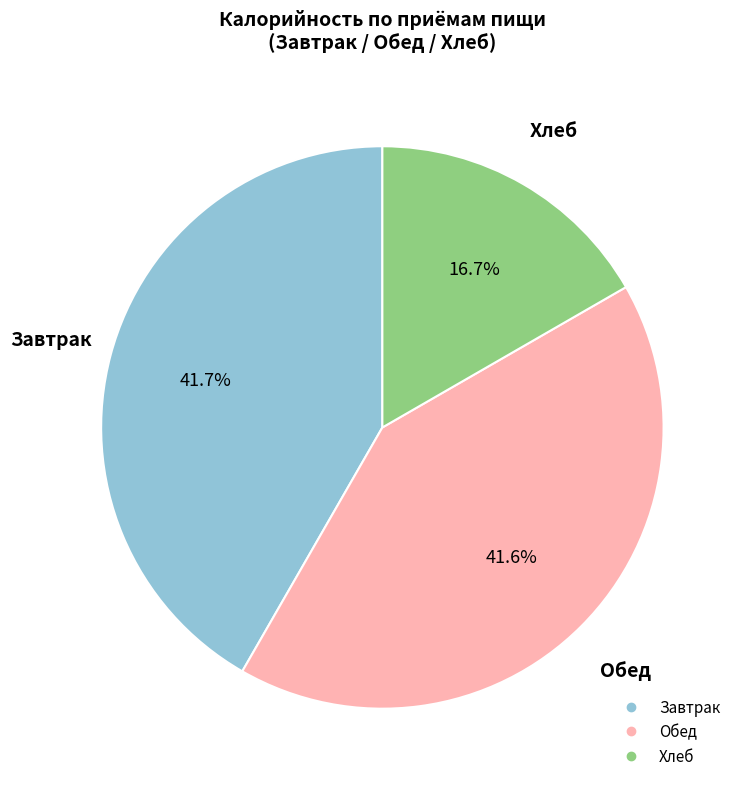

Does any single category account for the majority?

No